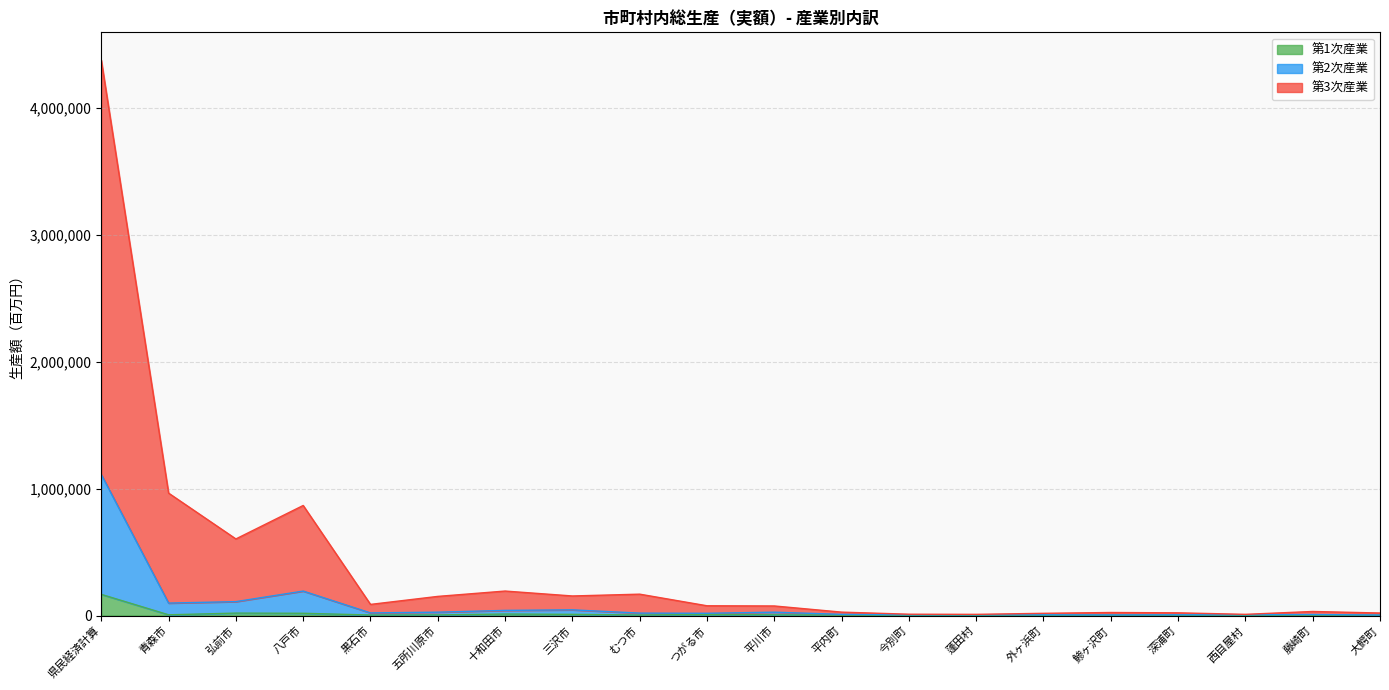

What are all the series names shown in the legend?

第1次産業, 第2次産業, 第3次産業